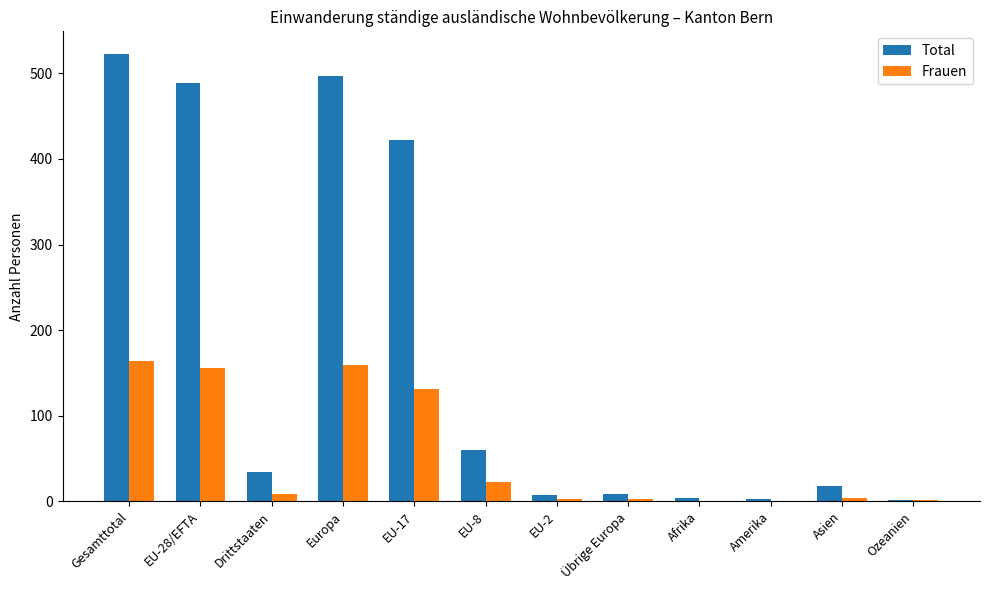

At which category is the sum across all series the highest?

Gesamttotal